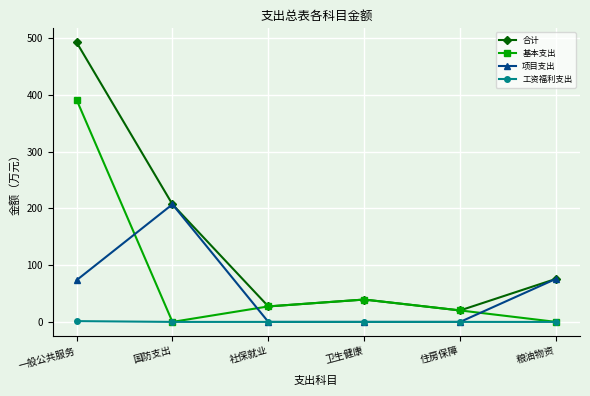

What position from the right is 国防支出?

5